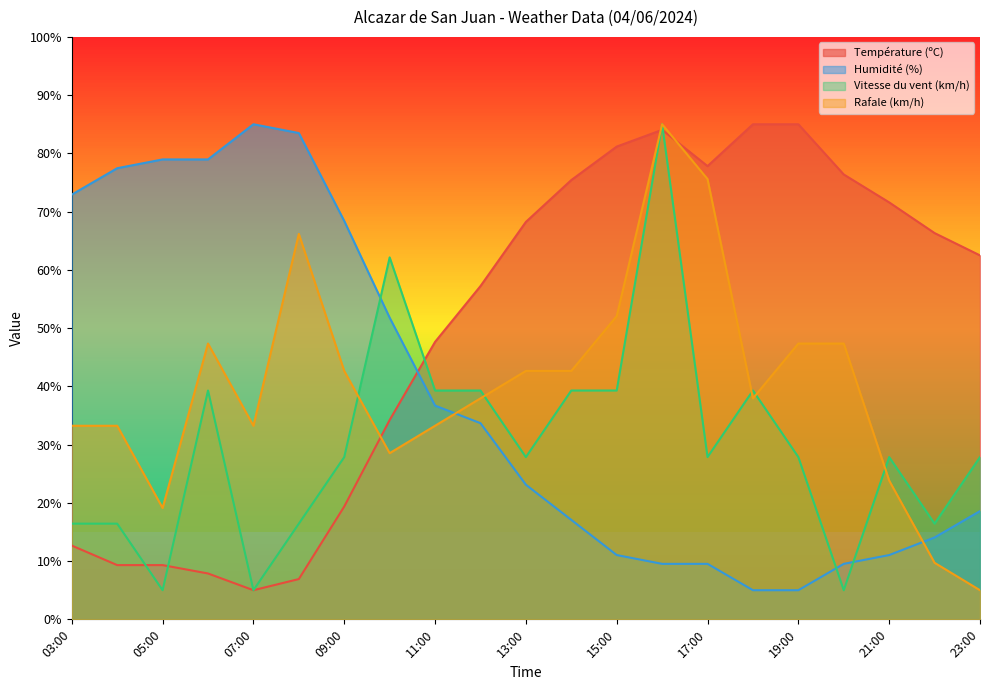

At how many categories does at least one series exceed 50?

20